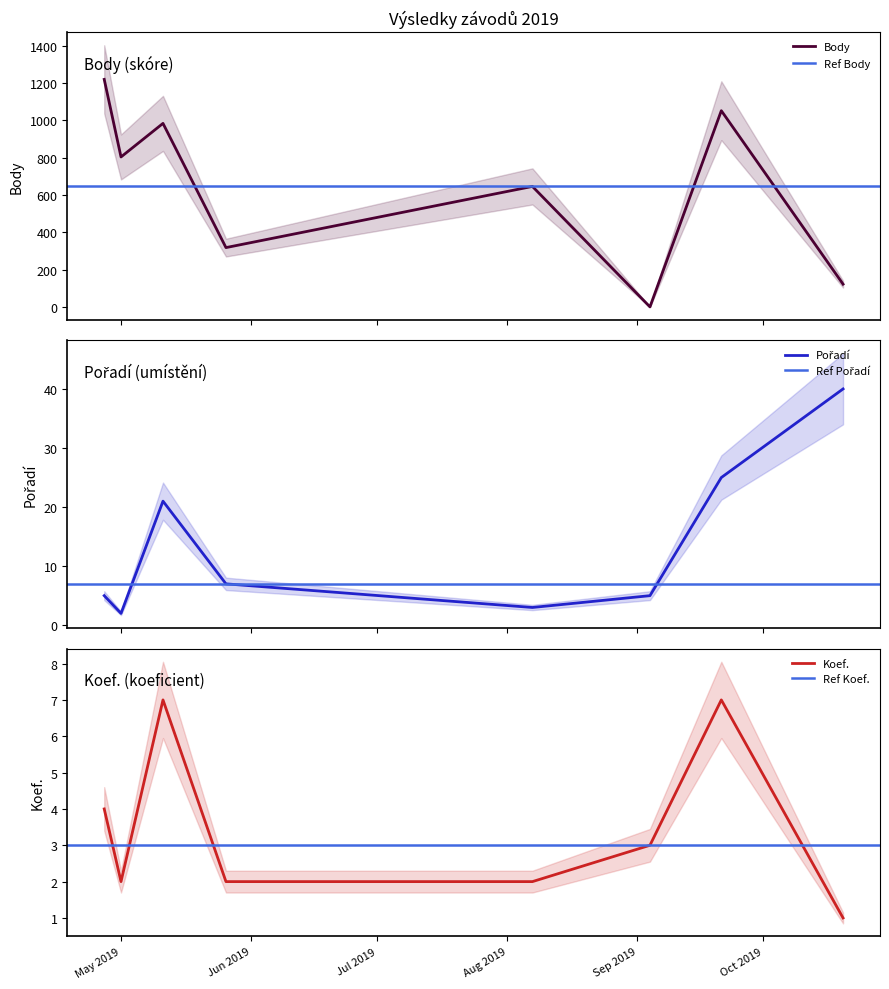

Where do Pořadí and Body first cross each other?

2019-08-07 and 2019-09-04